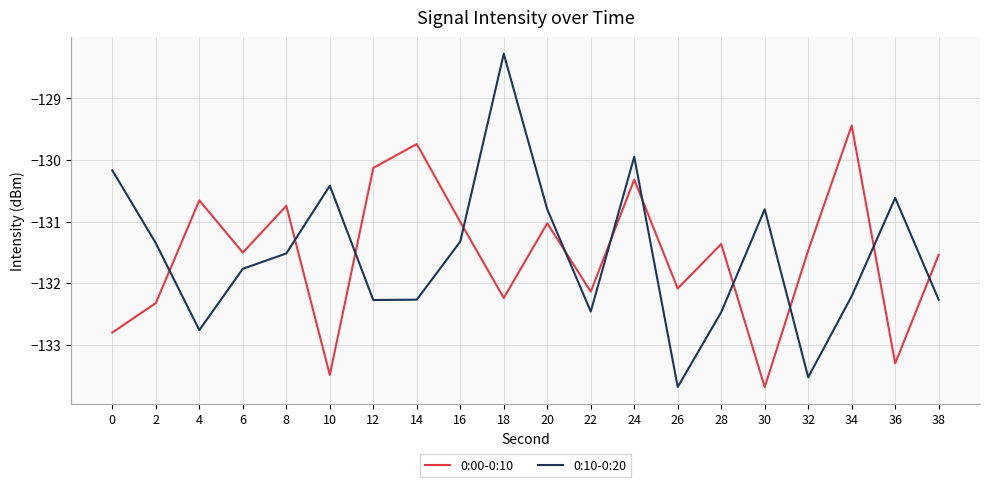

After their last crossing, which series has the higher values: 0:00-0:10 or 0:10-0:20?

0:00-0:10